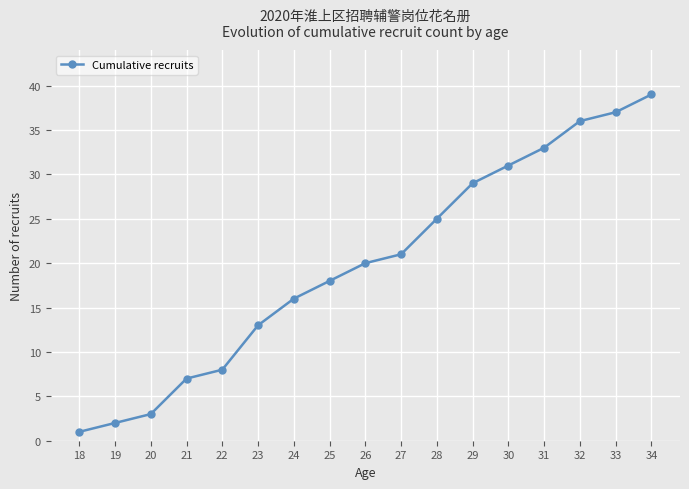

What is the average value?

20